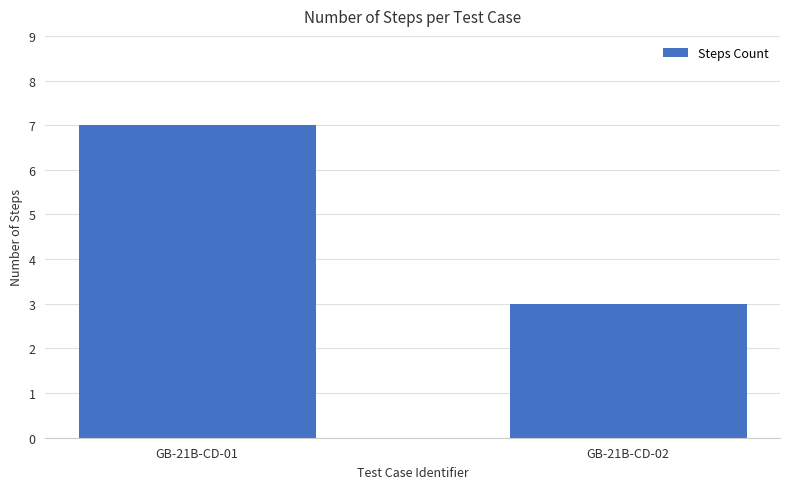

Read the value at GB-21B-CD-01.

7